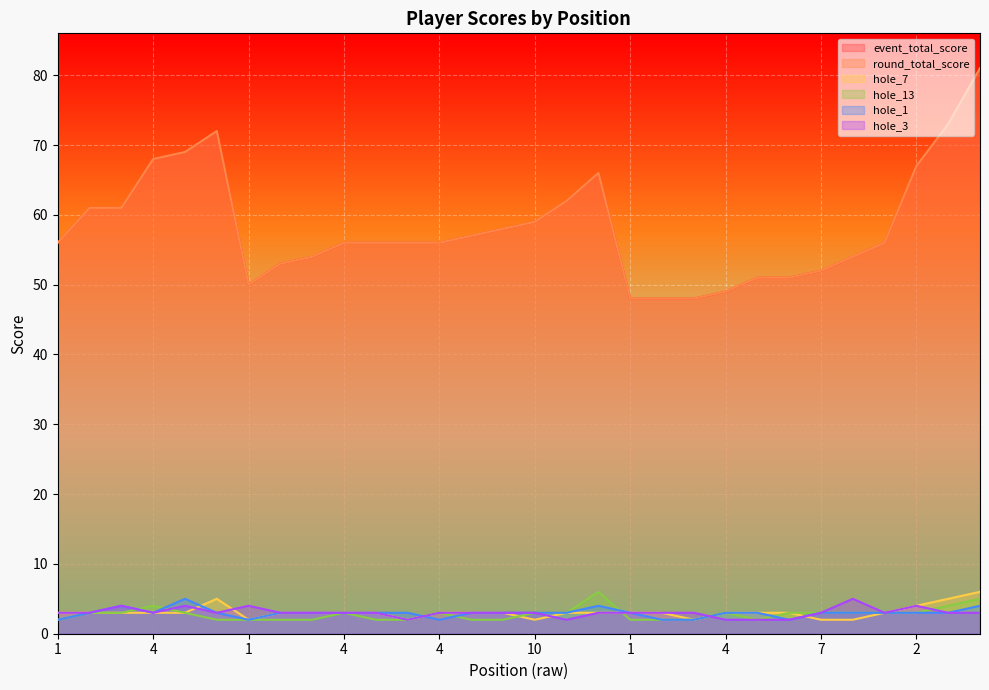

Does the chart display data point markers on the line(s)?

No